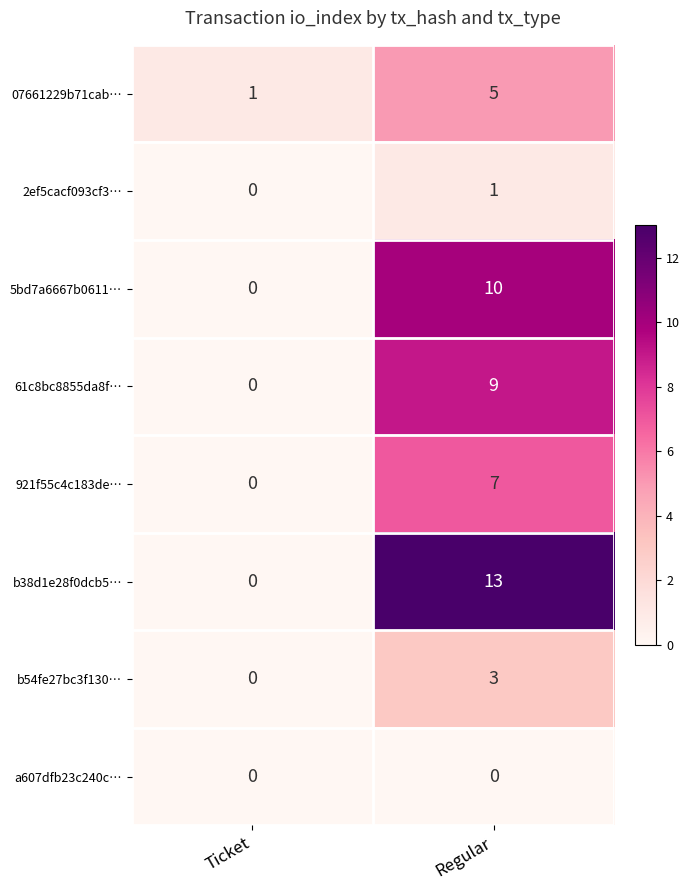

Which series changed the most between Ticket and Regular?

b38d1e28f0dcb5…